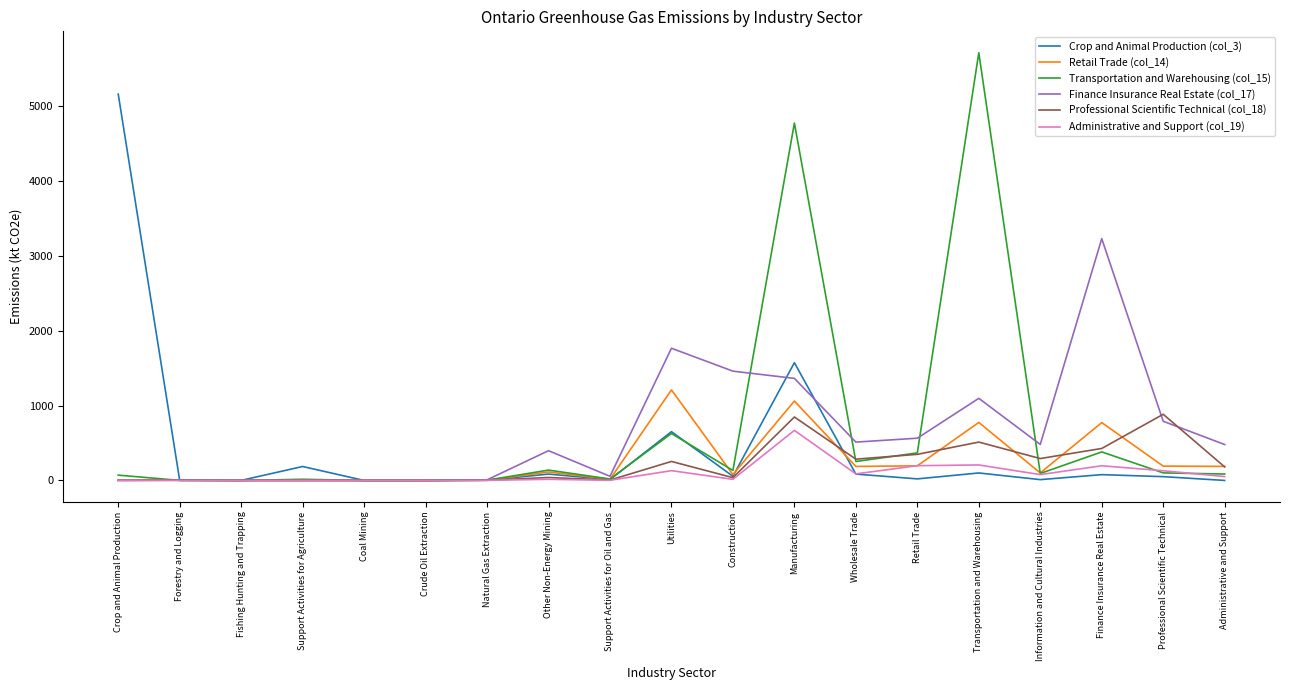

How many values in the Finance Insurance Real Estate (col_17) series are below 479?

9